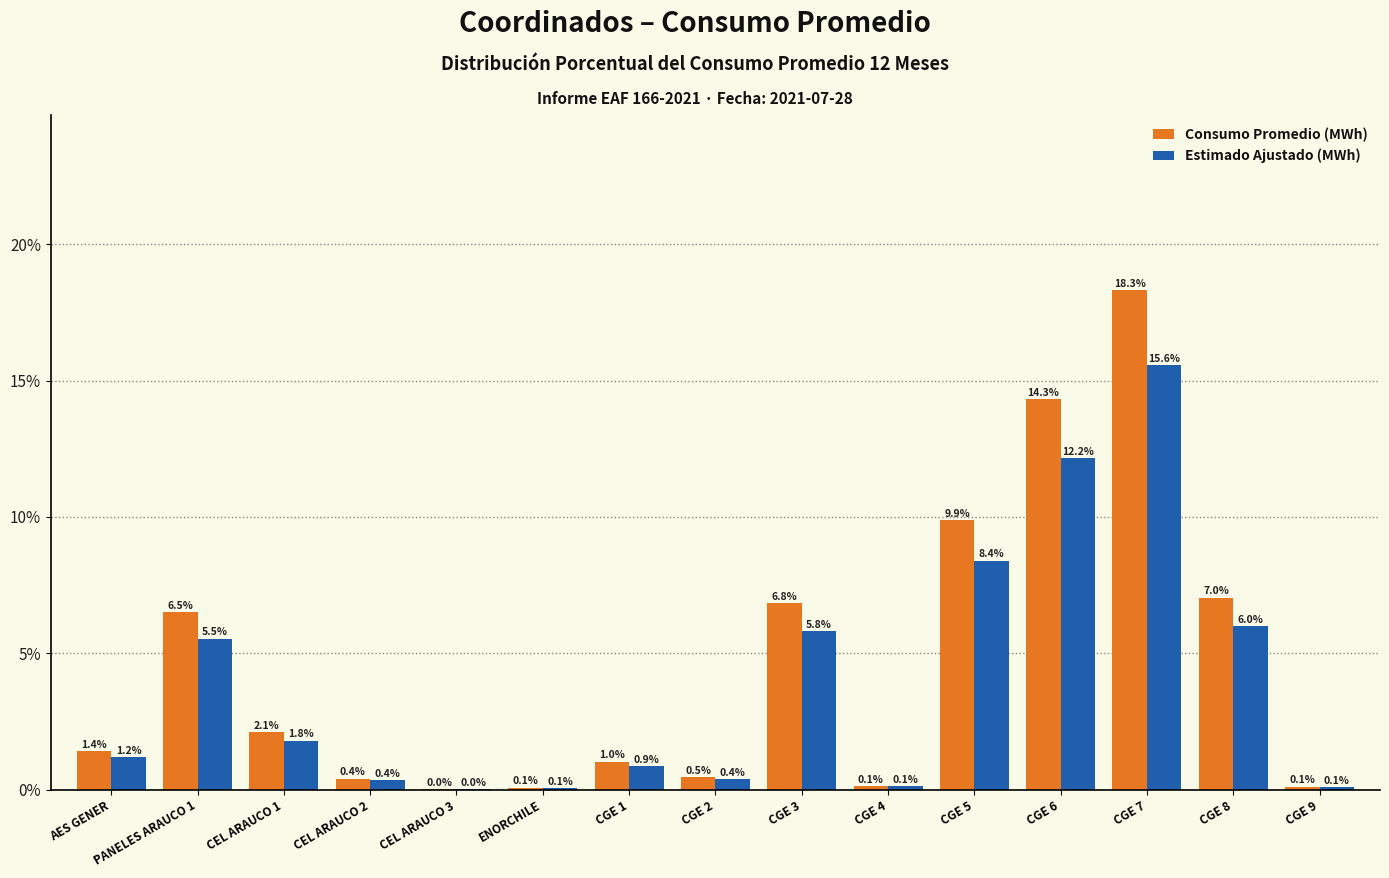

At which label does Consumo Promedio (MWh) first exceed 1?

AES GENER